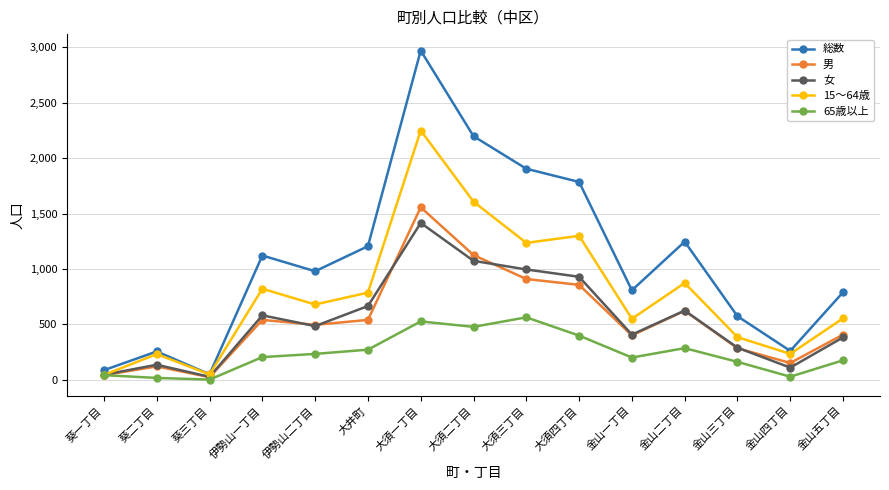

Rank the series by their maximum value, from lowest to highest.

65歳以上, 女, 男, 15～64歳, 総数